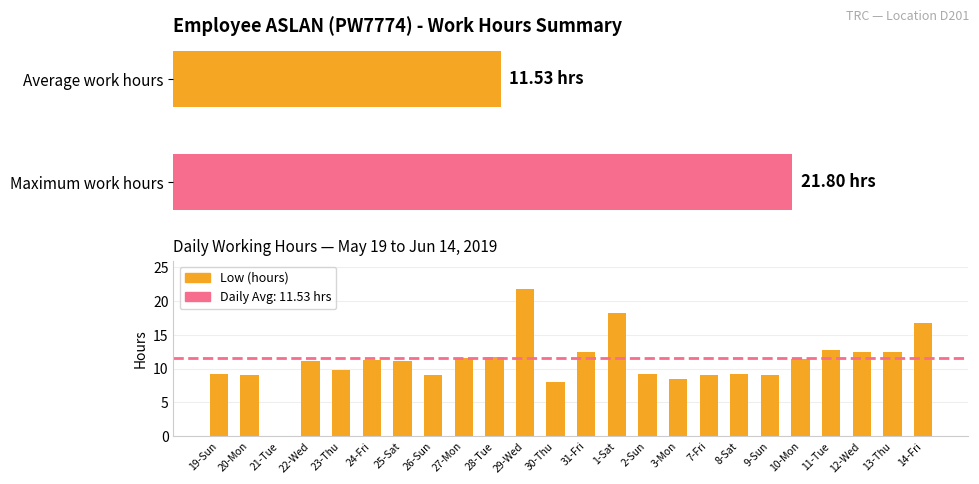

Between 11-Tue and 22-Wed, which is larger?

11-Tue